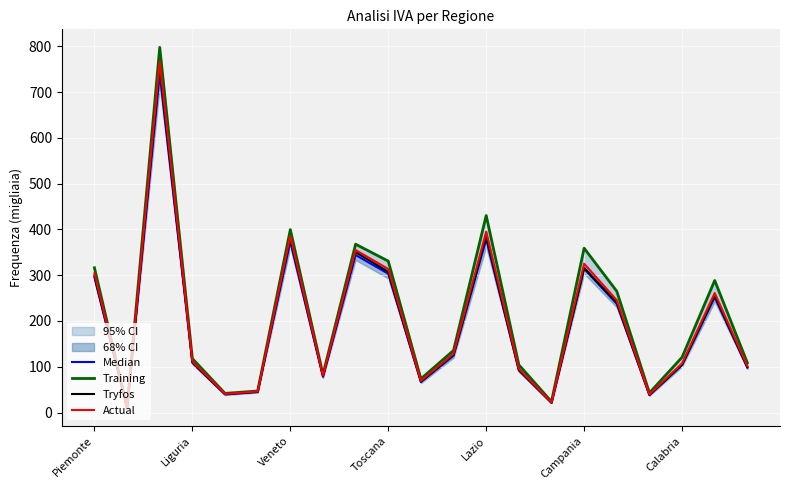

What is the maximum value for Median?

740.2